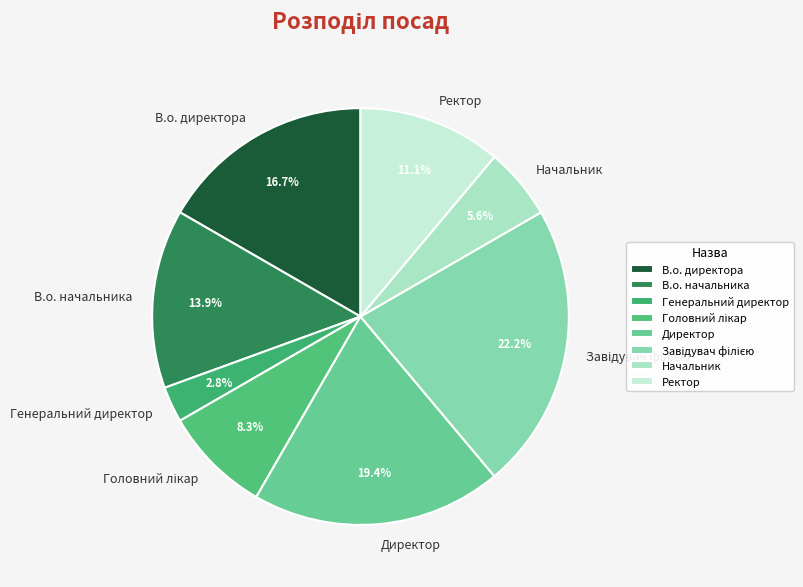

Between Директор and Ректор, which is larger?

Директор